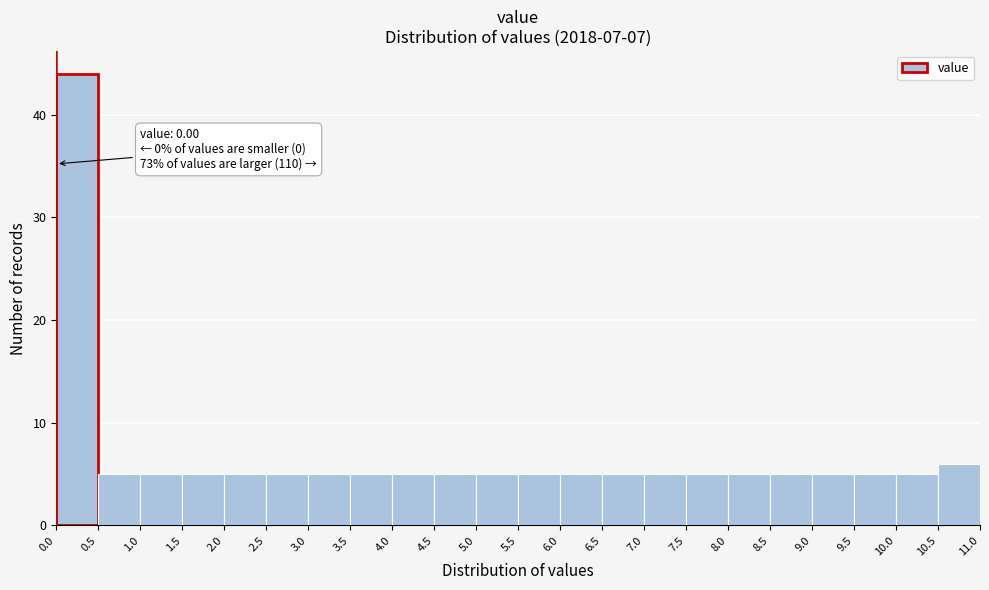

Over which range of the x-axis is the bar tallest?

0.0 to 0.5